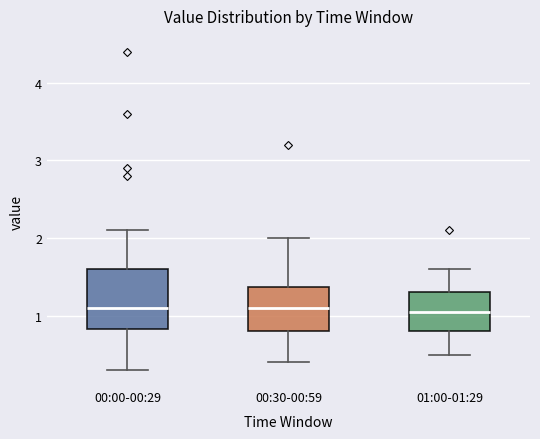

Reading left to right, transcribe this box plot: for each box, give where its median line is, the range the box spans, and where its two whiskers end, as read against the y-axis. The values are not printed on the chart, so give them approximately, as read against the axis.

00:00-00:29: median 1.1, box 0.8 to 1.6, whiskers 0.3 to 2.1
00:30-00:59: median 1.1, box 0.8 to 1.4, whiskers 0.4 to 2.0
01:00-01:29: median 1.1, box 0.8 to 1.3, whiskers 0.5 to 1.6